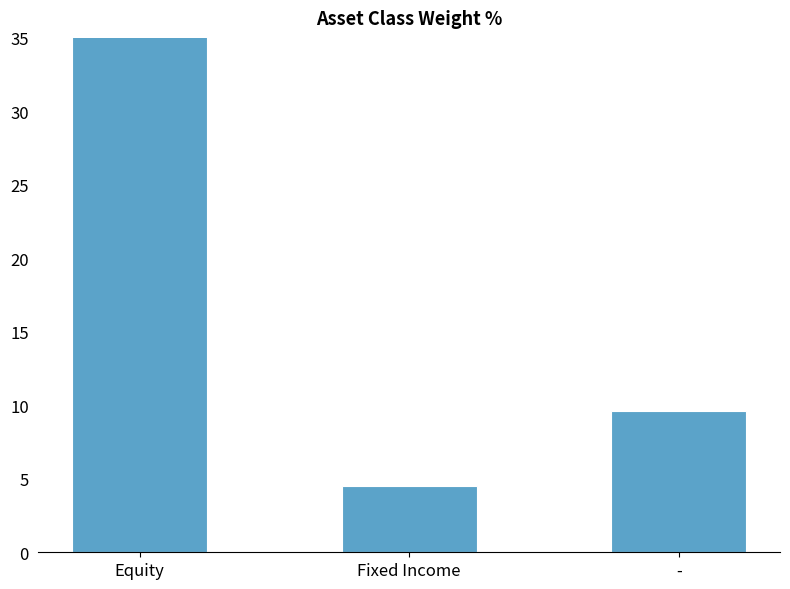

Is it true that the value at Equity is 59.2?

True